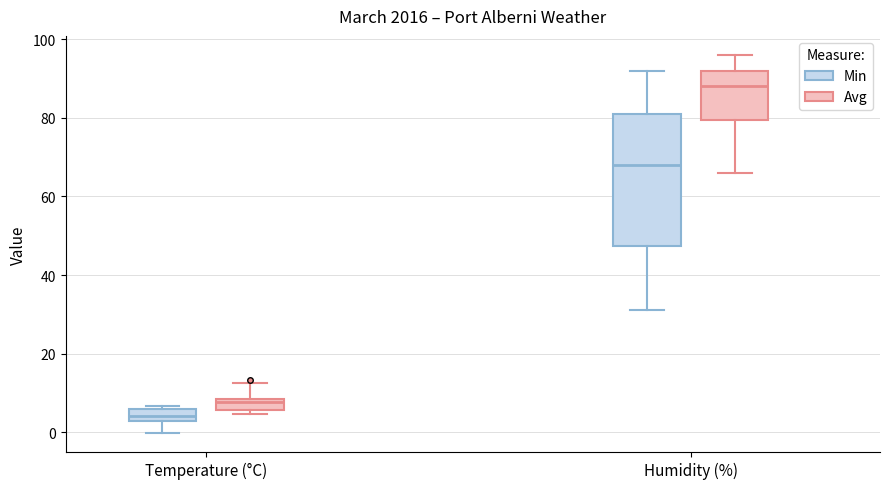

Which box's median line is the lowest?

Temperature (°C) (Min)